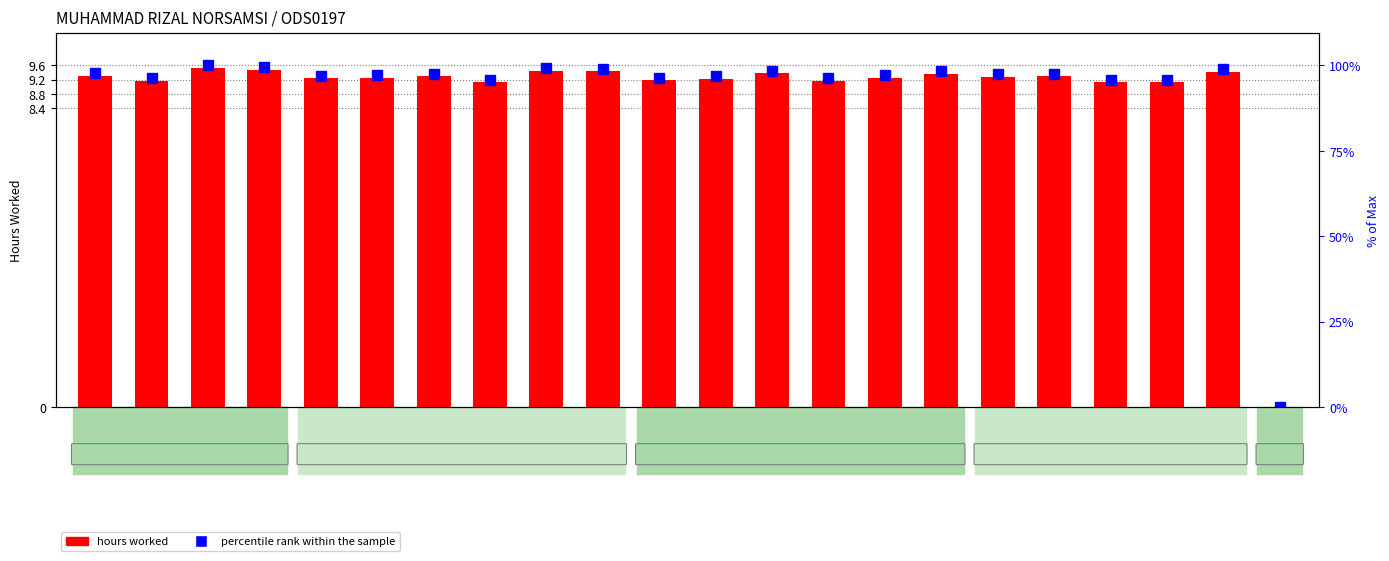

The value of percentile rank within the sample at 8-Sat is 6.0. True or false?

False